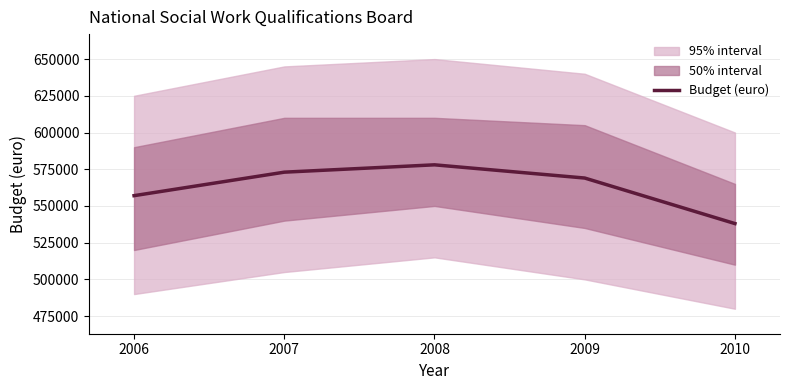

What is the difference between the maximum and minimum values?

40000